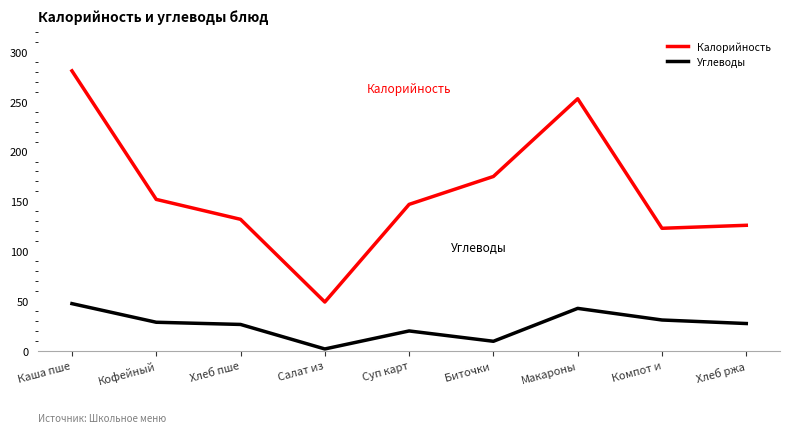

Which series has the largest total across all categories?

Калорийность